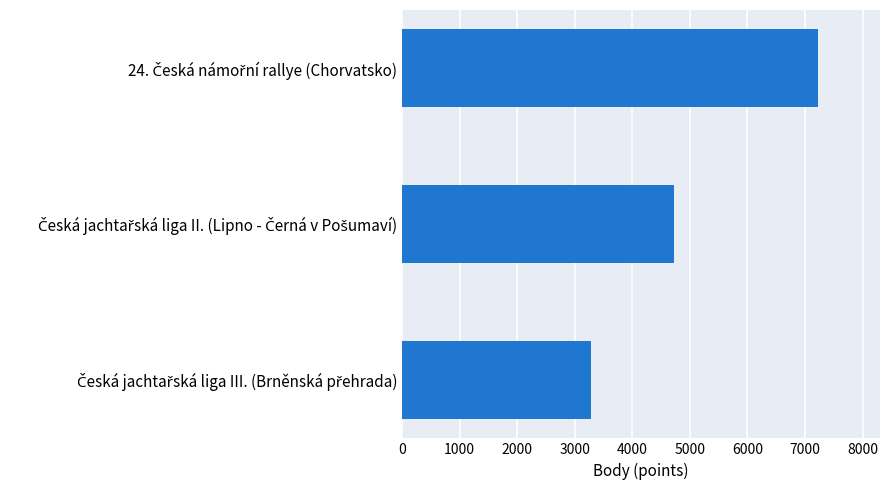

What is the average value?

5076